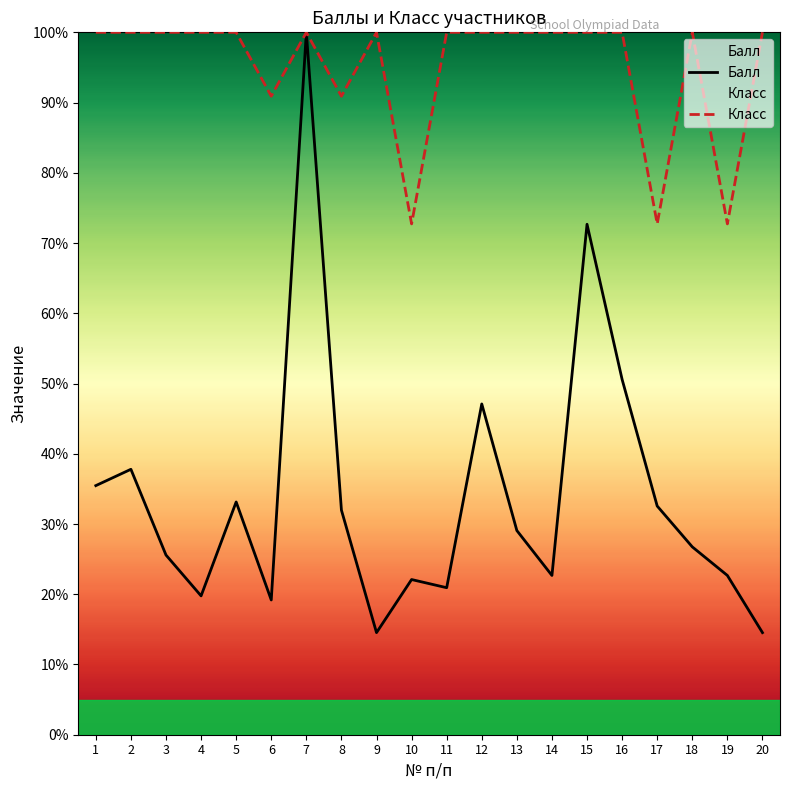

Which series has the largest total across all categories?

Класс